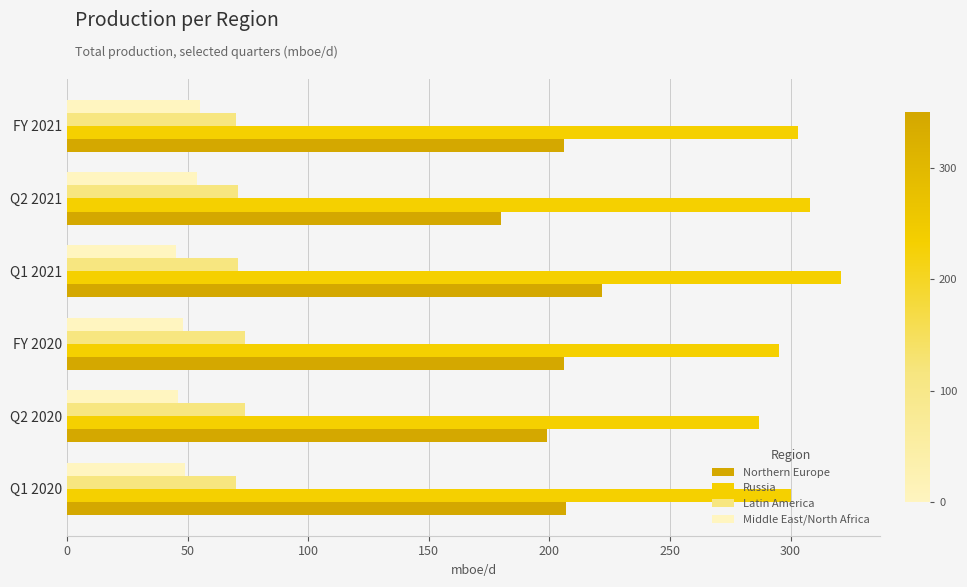

What is the total value across all series at Q1 2021?

659